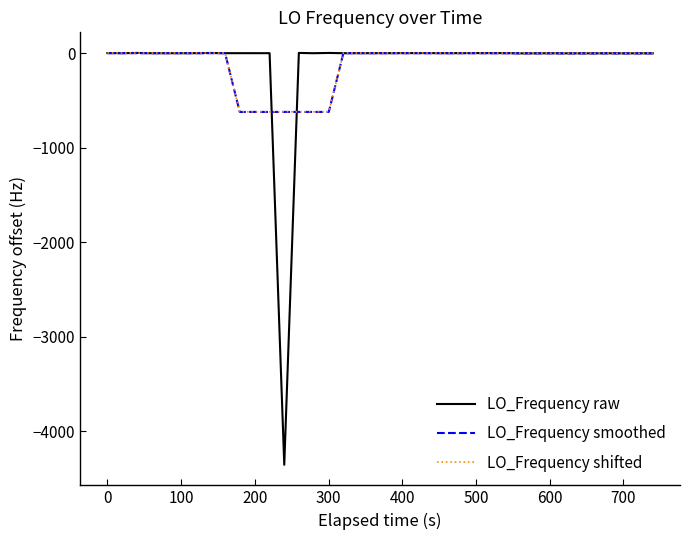

What is the minimum value shown in the chart?

-4351.9